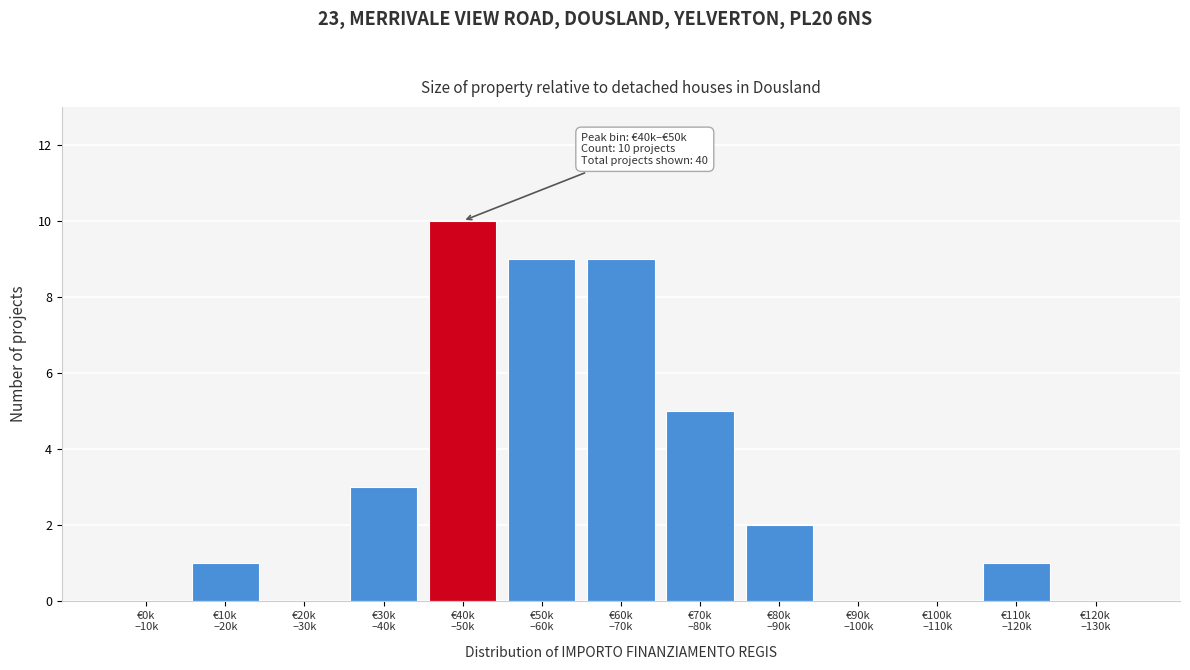

What is the sum of all values?

40